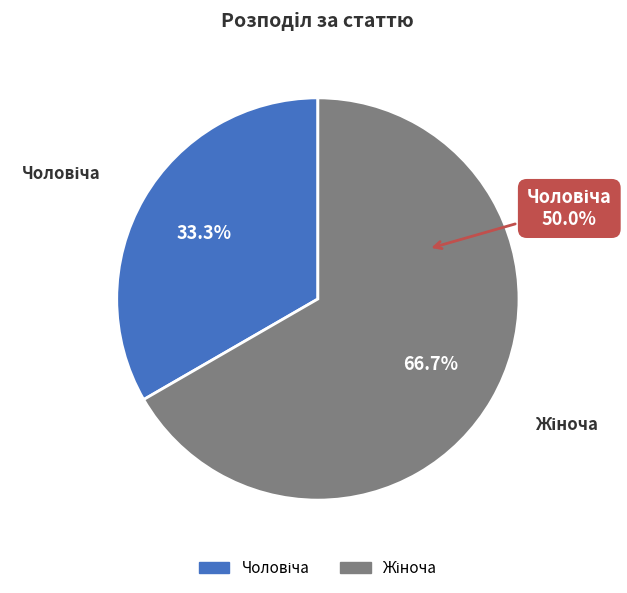

Combined, do Чоловіча and Жіноча account for over 50%?

Yes